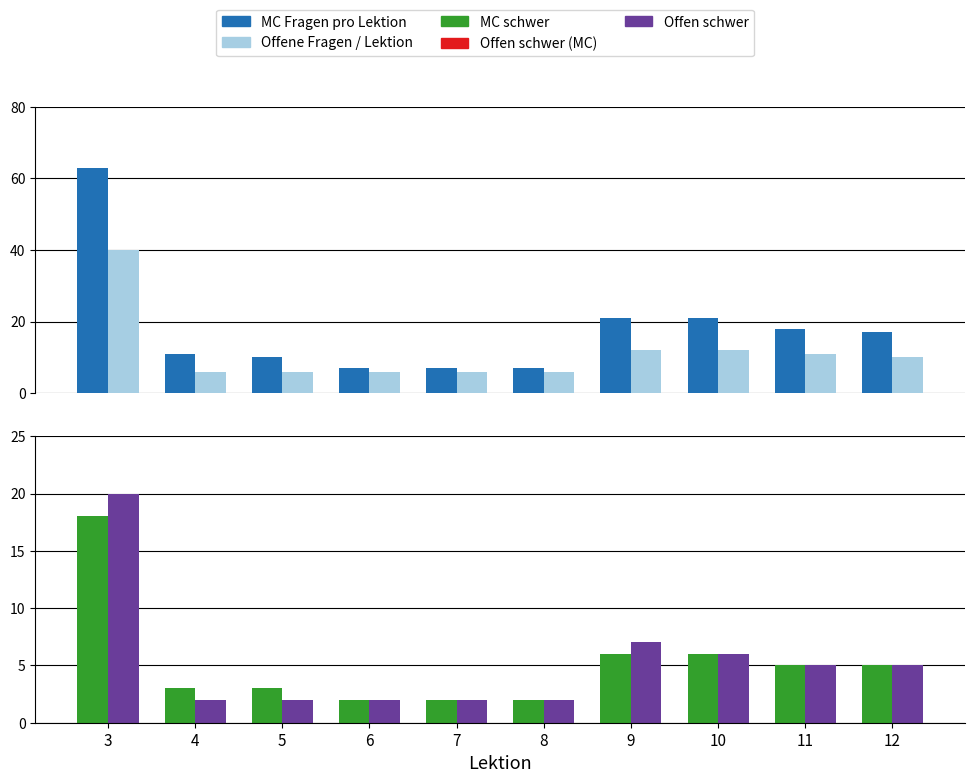

Where is MC schwer nearest to the value 10?

9